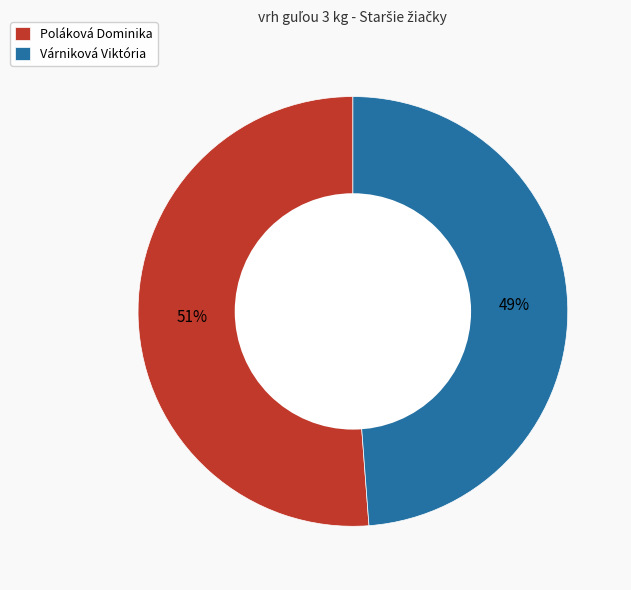

Which slice is the largest?

Poláková Dominika